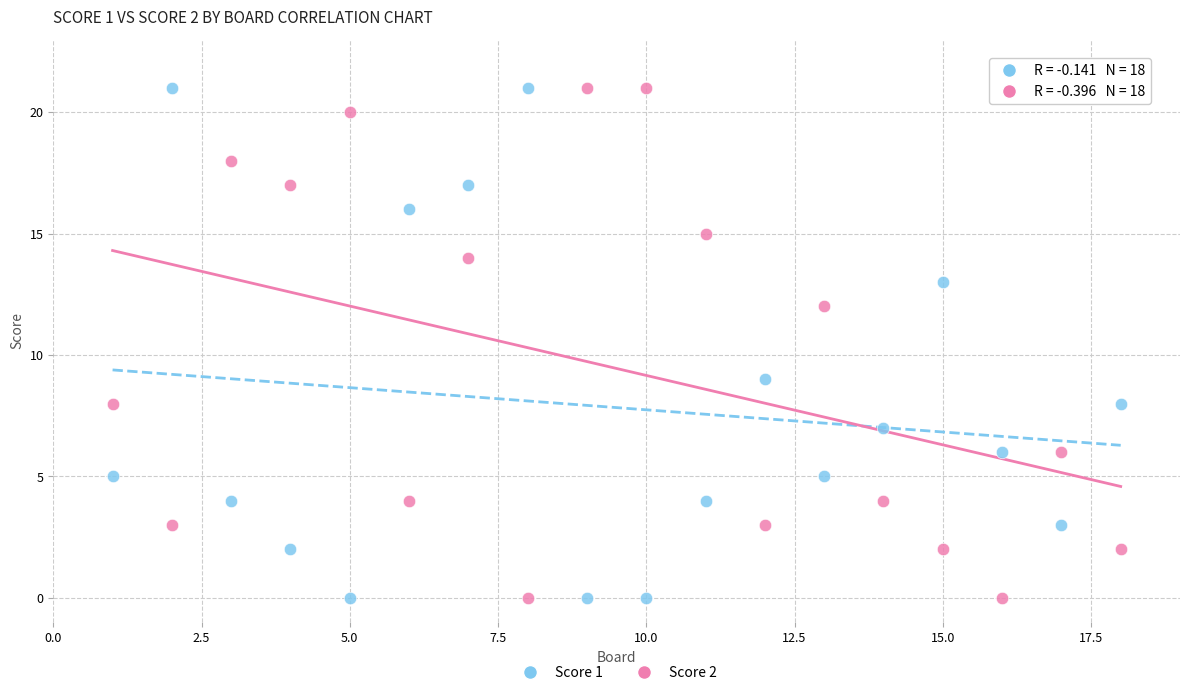

What is the X range (max minus min) for the scatter plot?

17